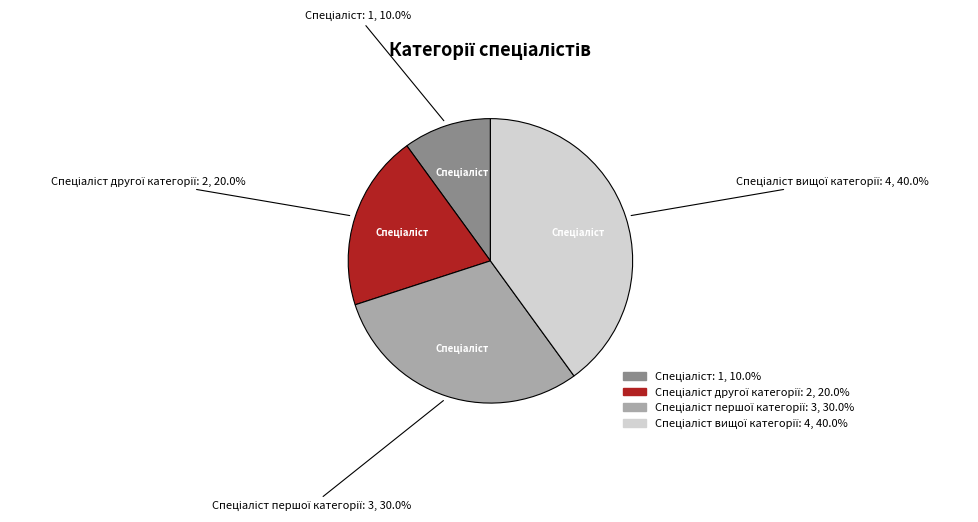

Does any single category account for the majority?

No